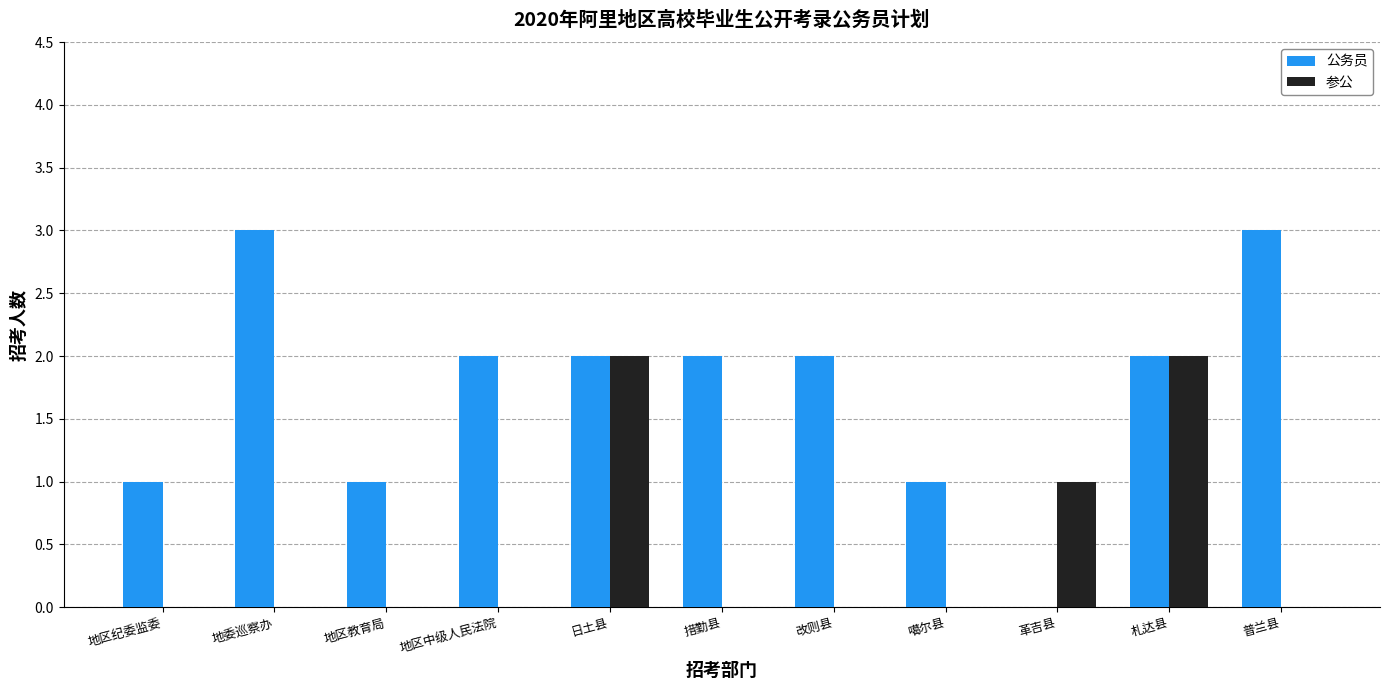

What is the sum of the 公务员 values at 措勤县 and 地区教育局?

3